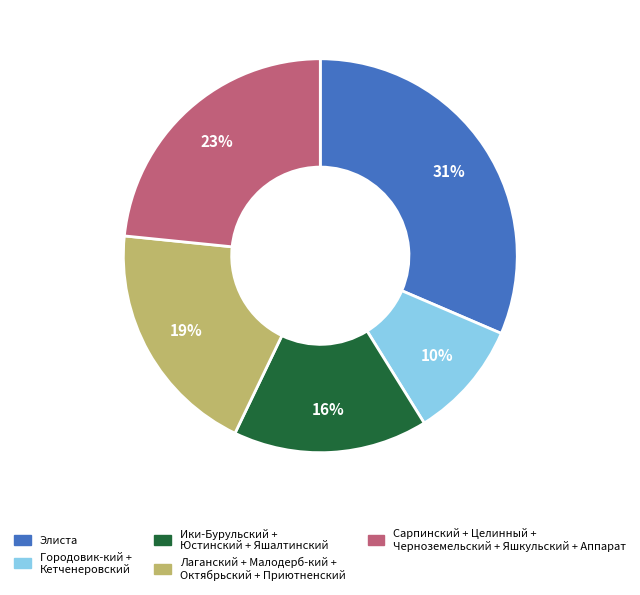

Is there a majority slice in this chart?

No